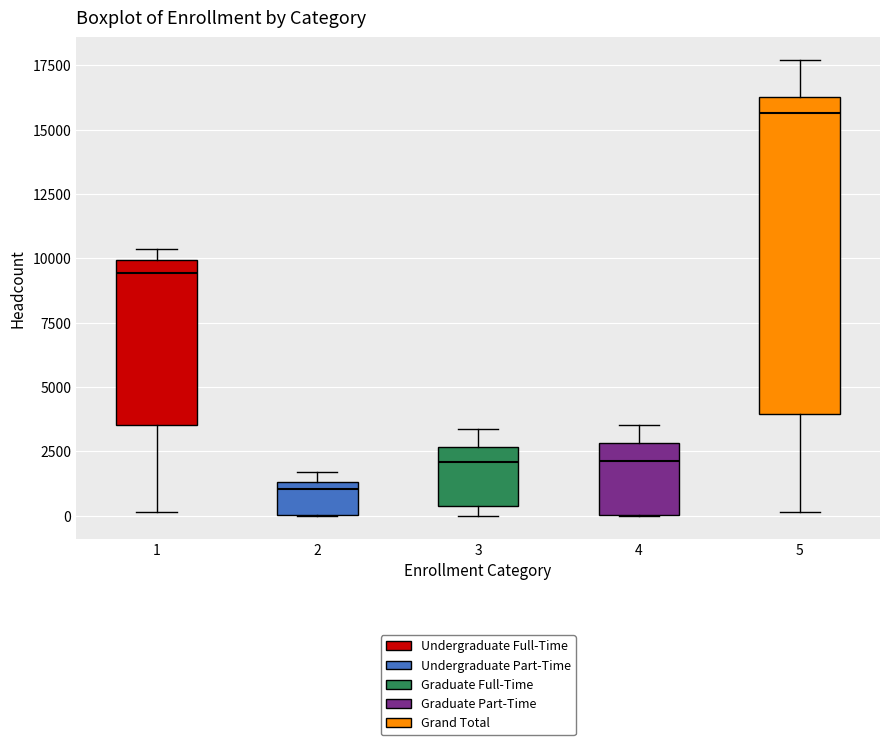

Reading left to right, read every box against the y-axis: the position of its median line, the range the box covers, and the ends of its whiskers. The values are not printed on the chart, so give them approximately, as read against the axis.

1: median 9500, box 3500 to 10000, whiskers 0 to 10500
2: median 1000, box 0 to 1500, whiskers 0 to 1500 (just above the box's upper edge)
3: median 2000, box 500 to 2500, whiskers 0 to 3500
4: median 2000, box 0 to 3000, whiskers 0 to 3500
5: median 15500, box 4000 to 16000, whiskers 0 to 17500